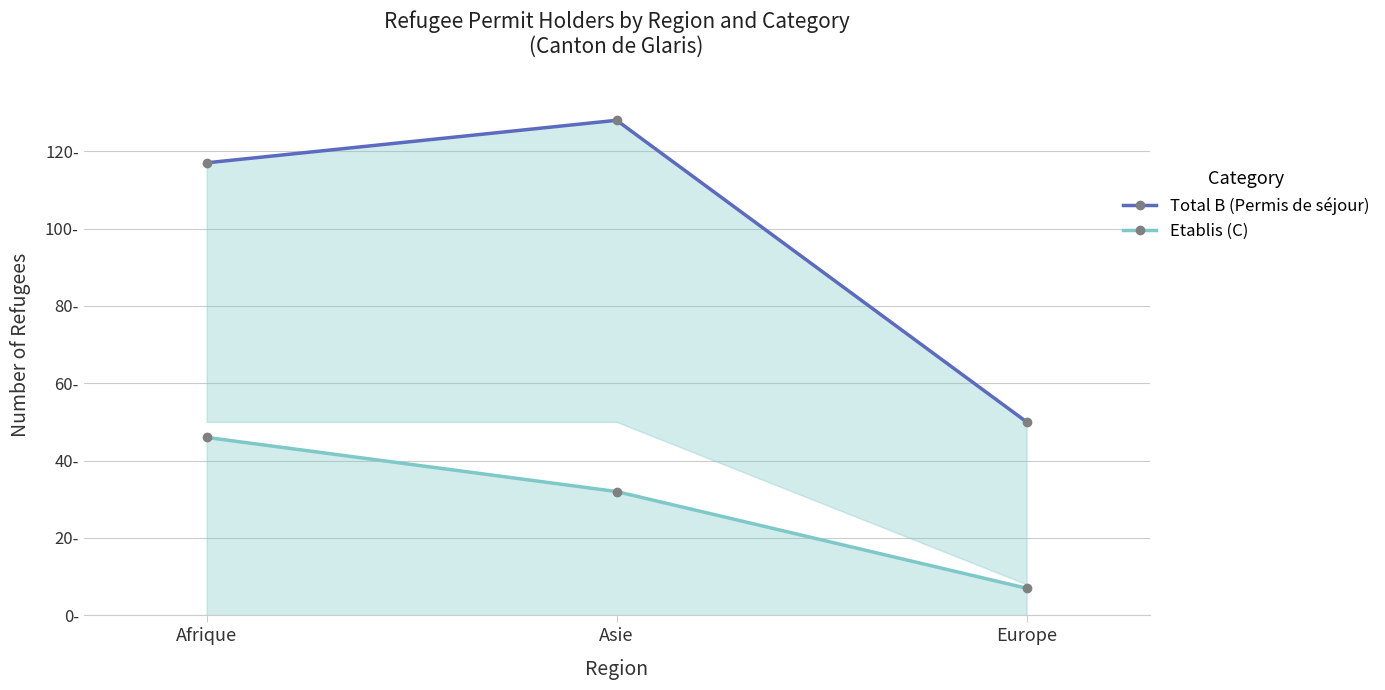

What is the value of the Total B (Permis de séjour) point at the 2nd from the left?

128